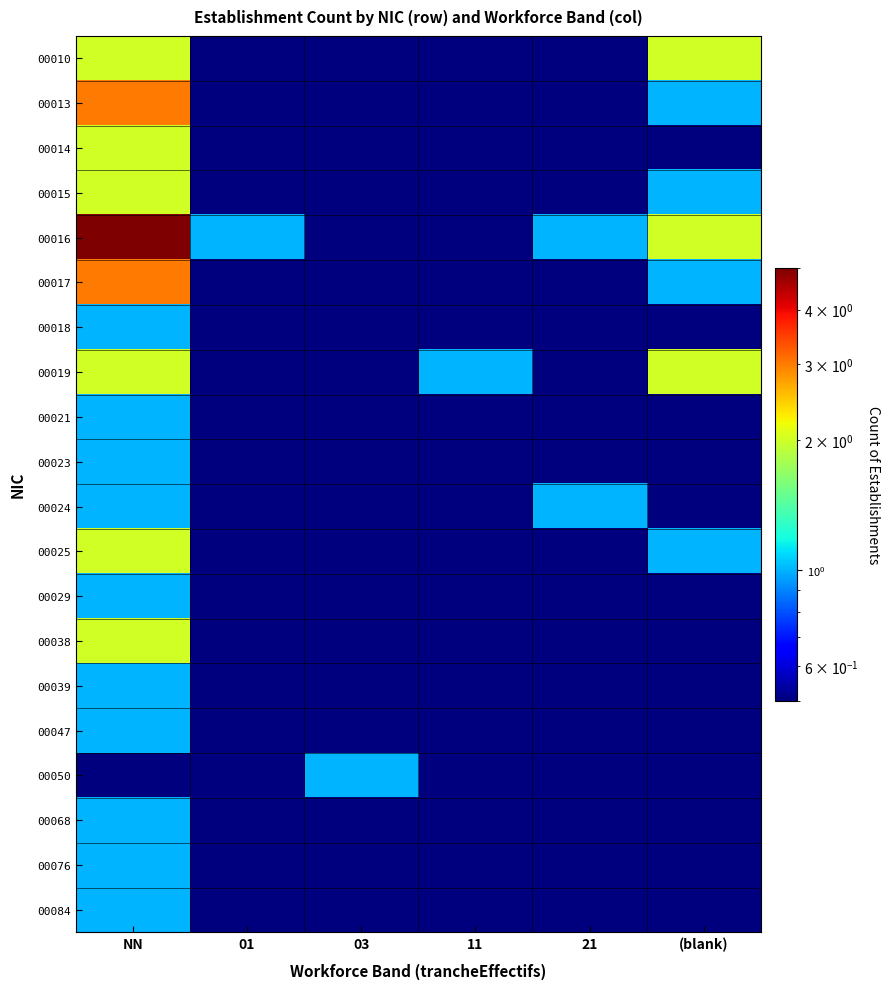

Between 03 and 21, which series saw the biggest shift?

00016